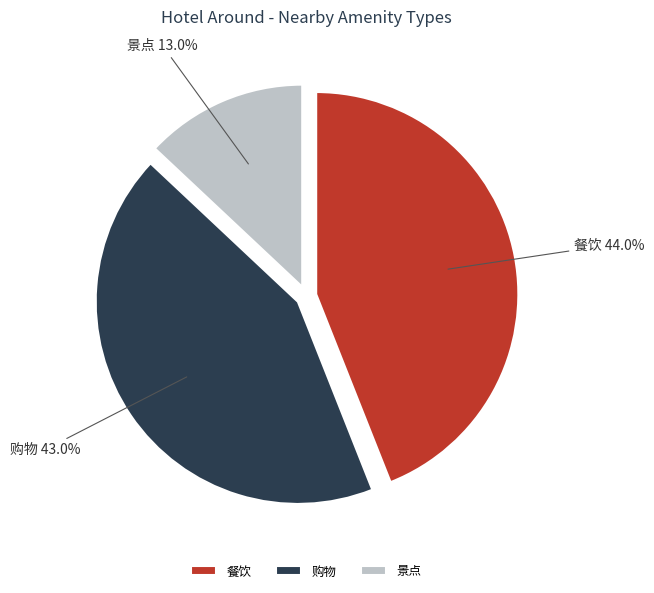

To the nearest percent, what is the difference between the largest and smallest slice percentages?

31%